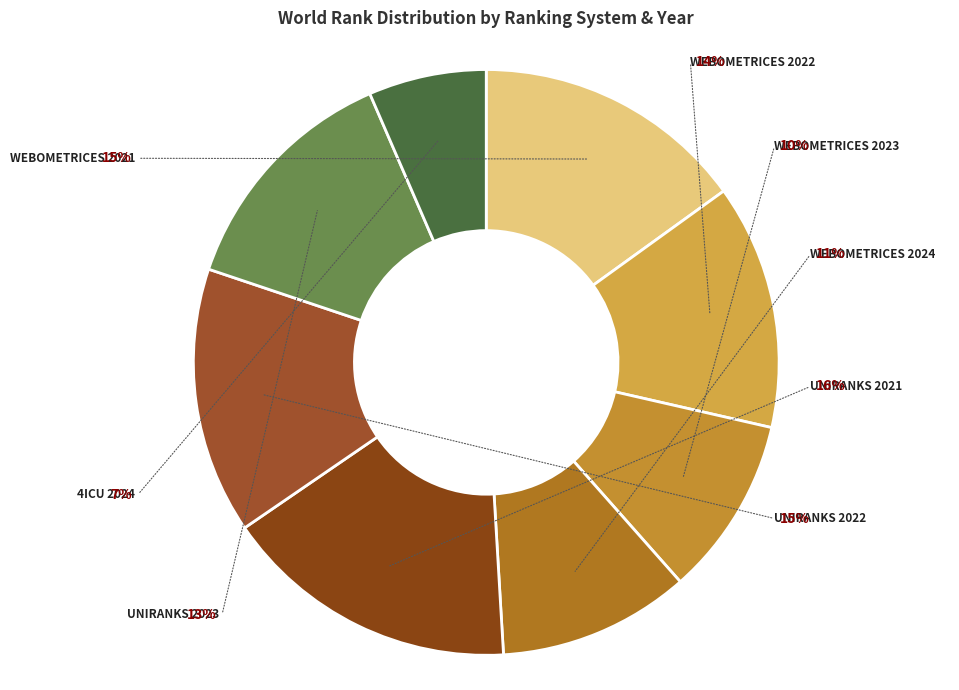

To the nearest percent, what portion does 4icu 2024 represent?

7%